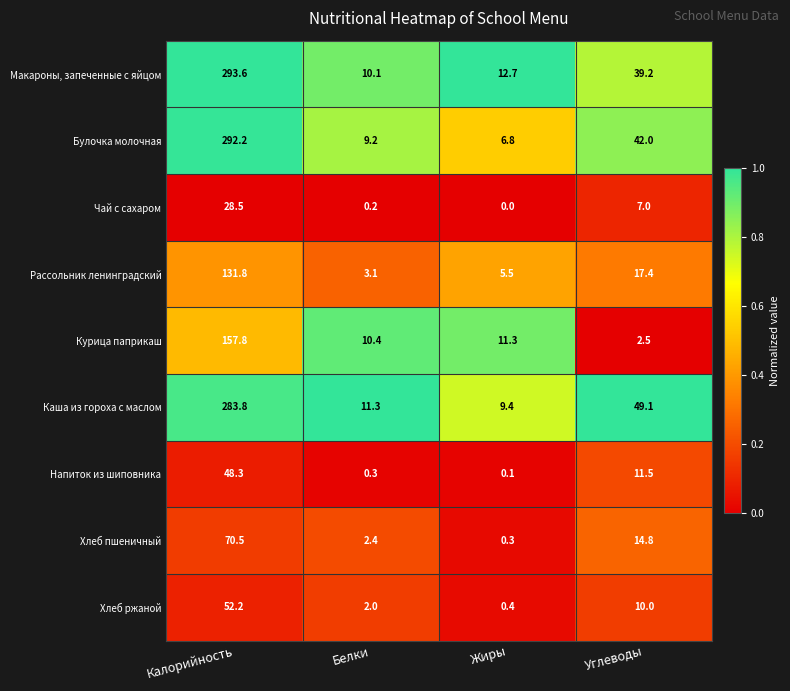

At which label is Хлеб ржаной closest to 26?

Углеводы